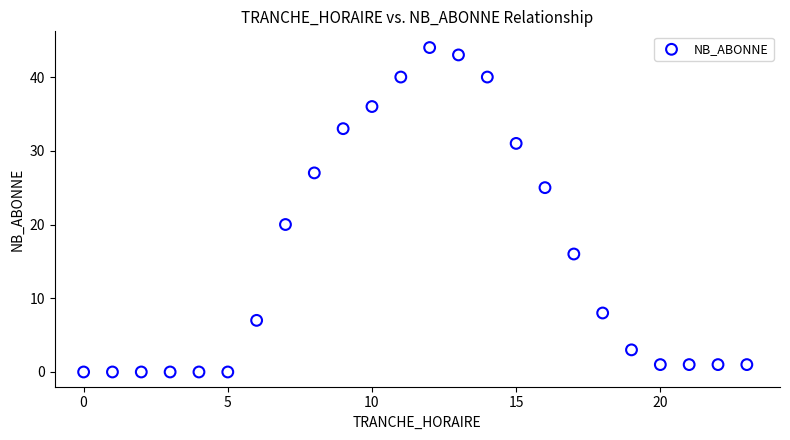

What is the range of Y values (max minus min)?

44